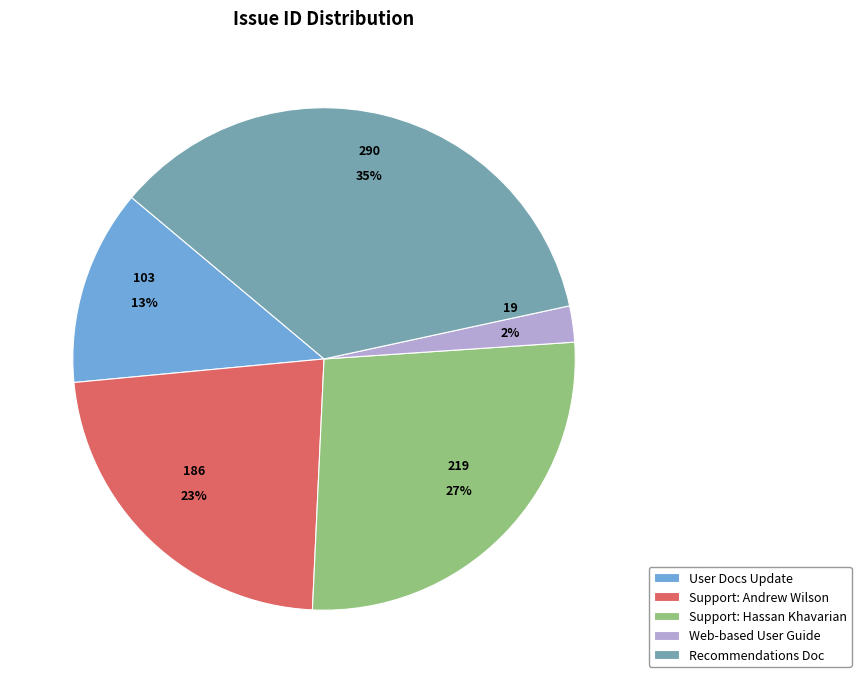

Does Support: Andrew Wilson account for over 50% of the chart?

No